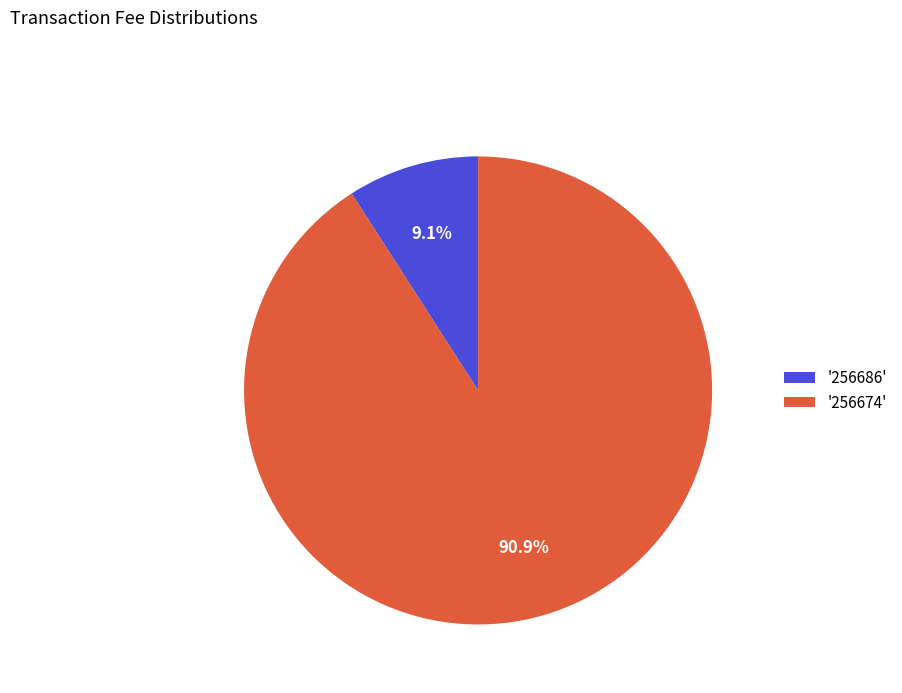

Does any single category account for the majority?

Yes